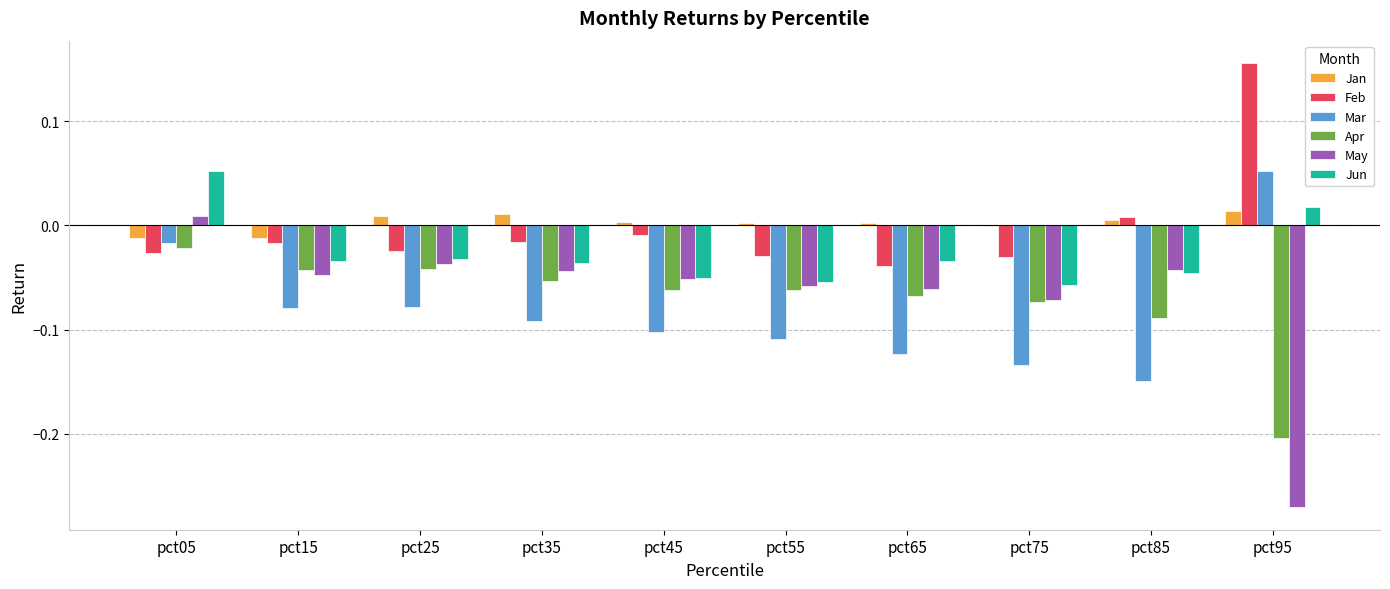

The Mar series shows -0.1 at pct45. True or false?

True